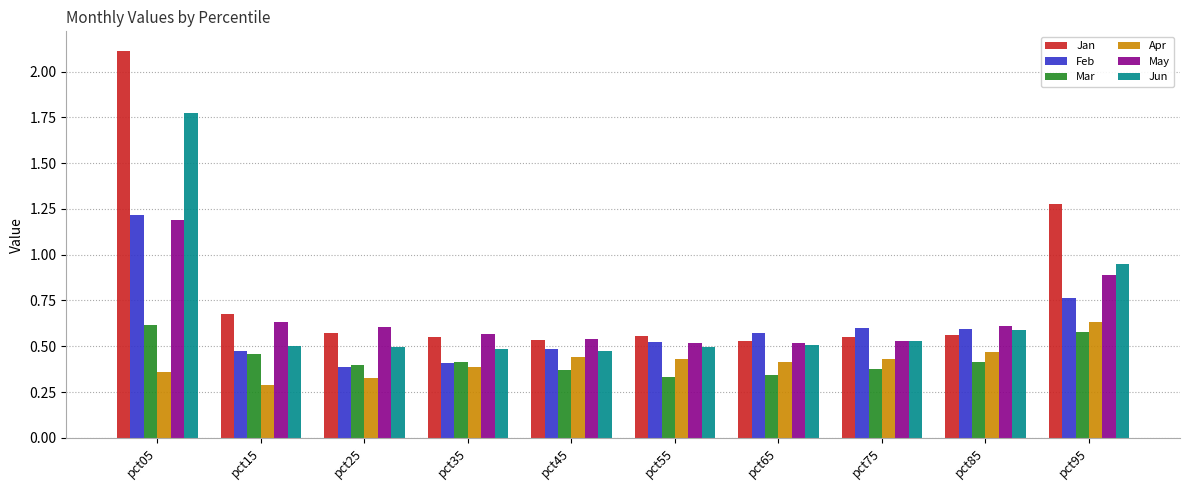

What is the greatest value displayed?

2.1